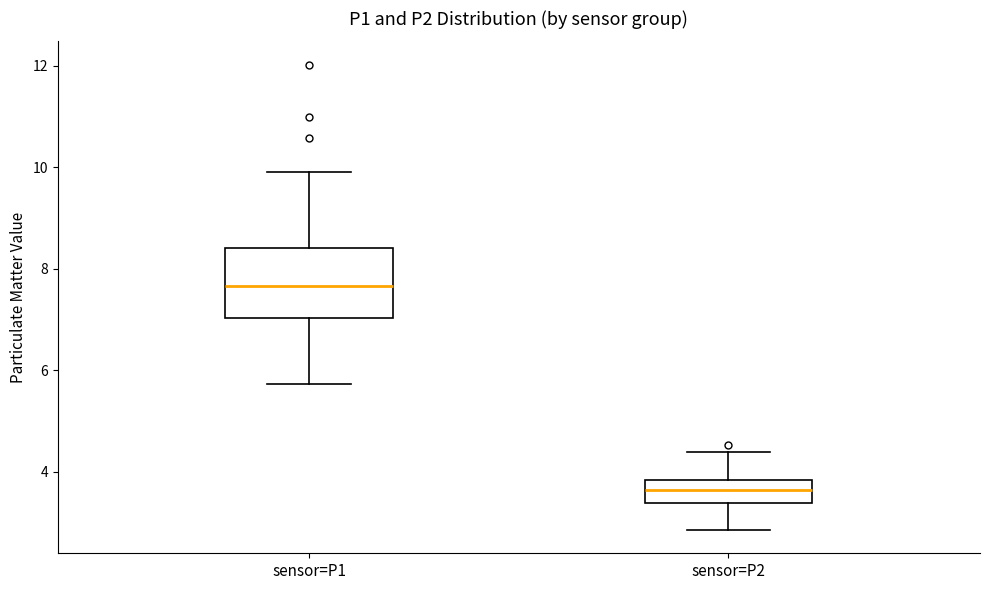

Which box is the tallest, from its lower edge to its upper edge?

sensor=P1